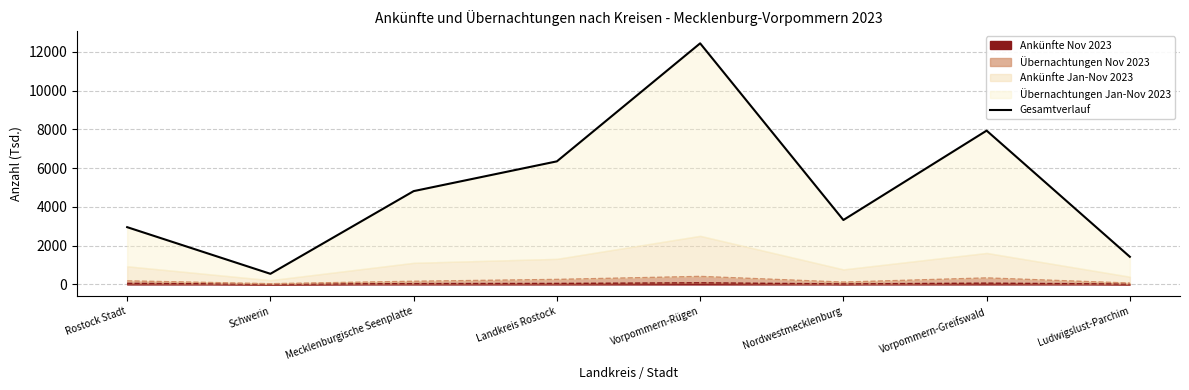

What position from the left is Mecklenburgische Seenplatte?

3